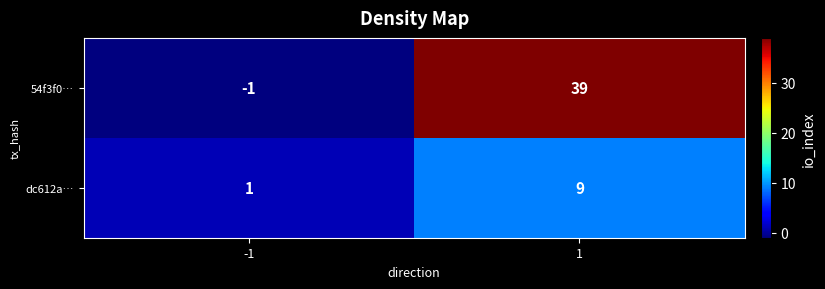

Is the value of dc612a… at 1 greater than the value of 54f3f0… at -1?

Yes